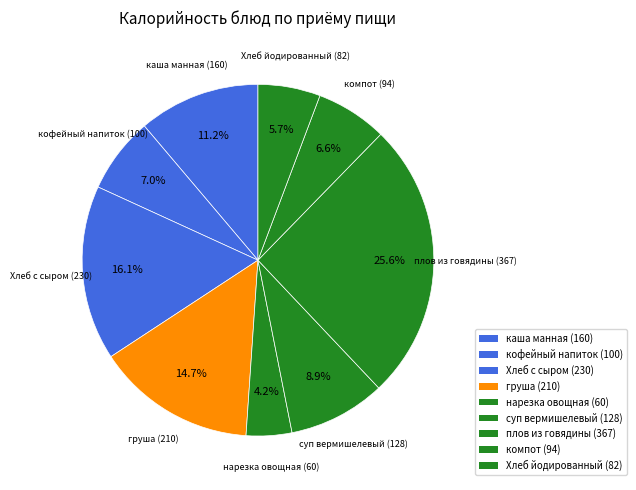

What is the smallest slice in the pie chart?

нарезка овощная (60)